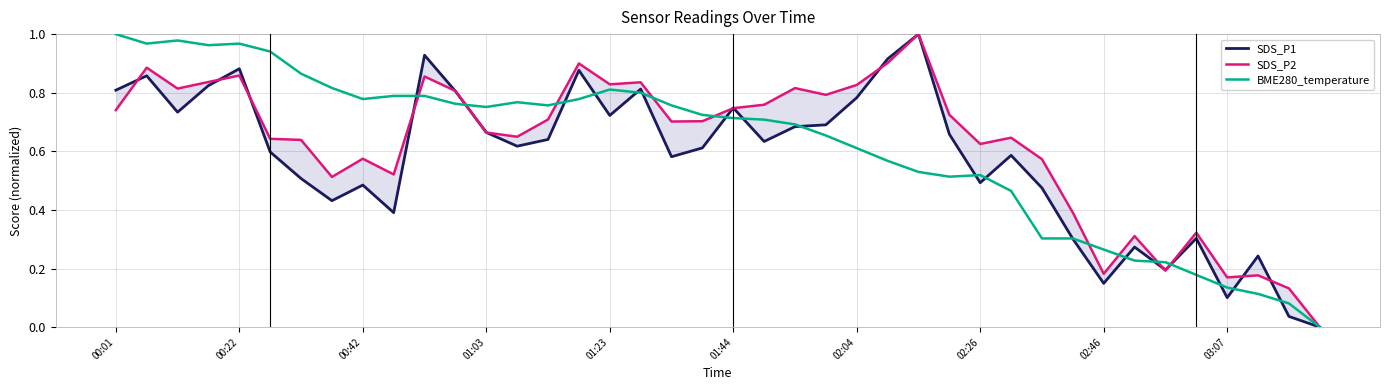

How many lines are shown in the chart?

3